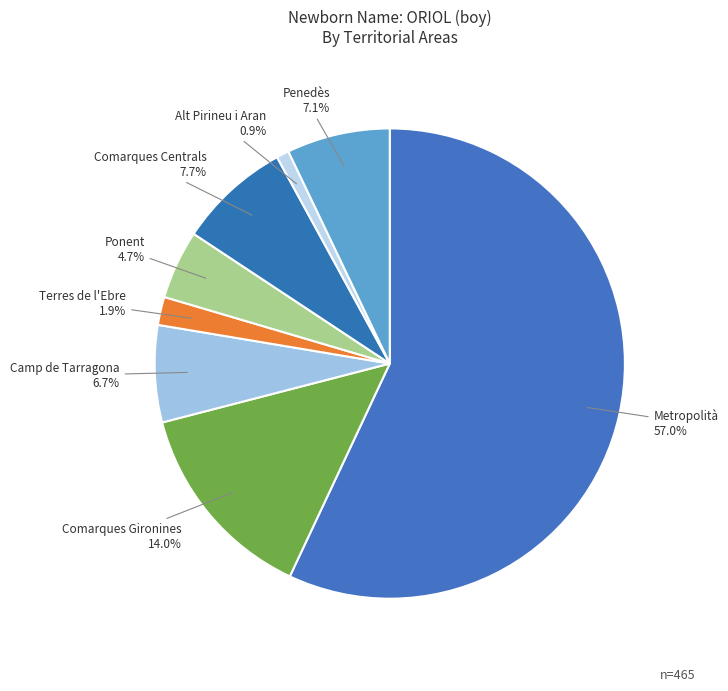

Which category has the smallest portion of the pie?

Alt Pirineu i Aran